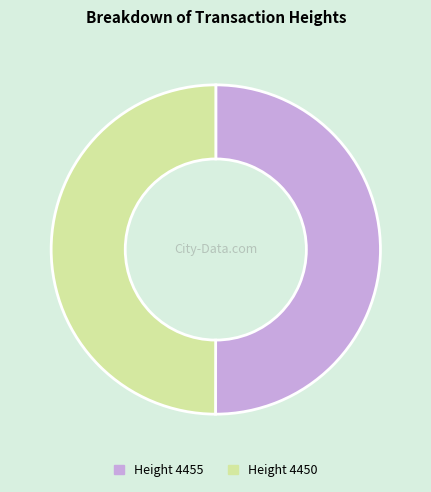

Approximately how many times larger is the value at Height 4455 compared to Height 4450?

1.0